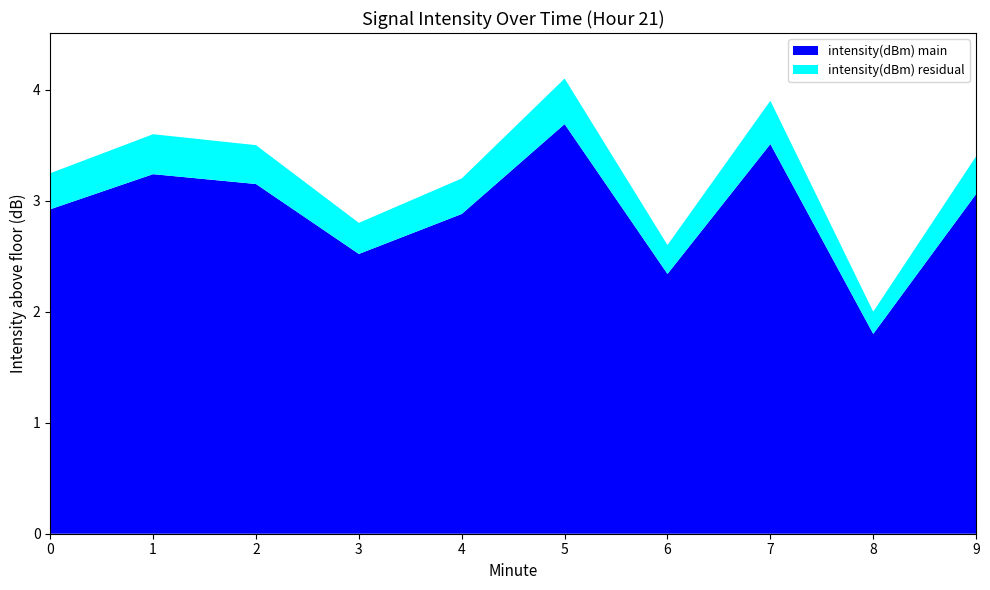

True or false: intensity(dBm) main has a value of 2.5 at 3.

True